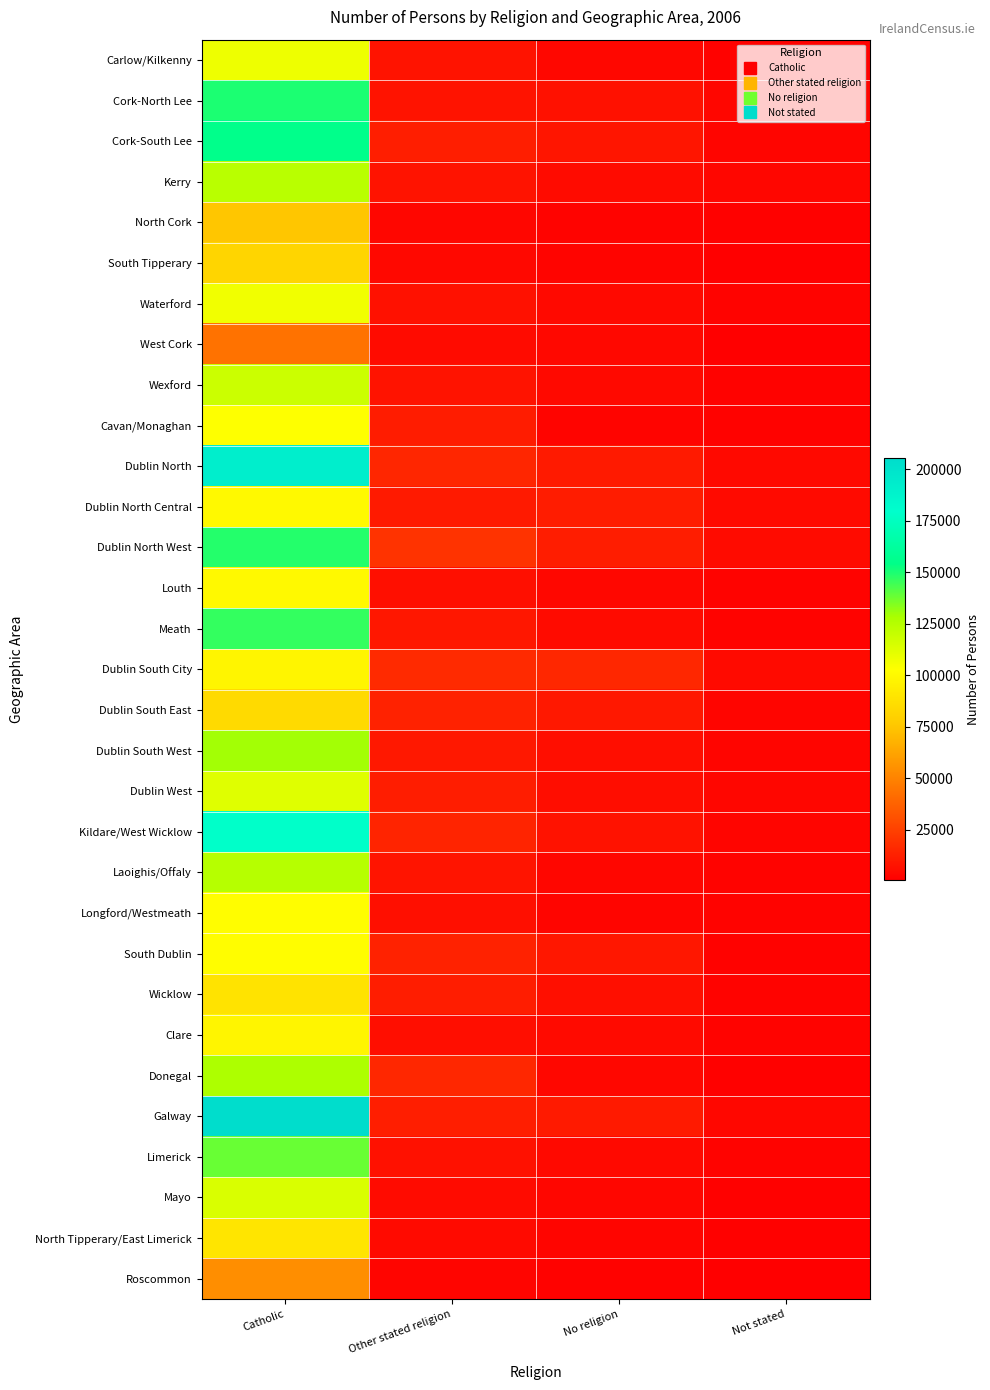

How many categories are shown in the chart?

4